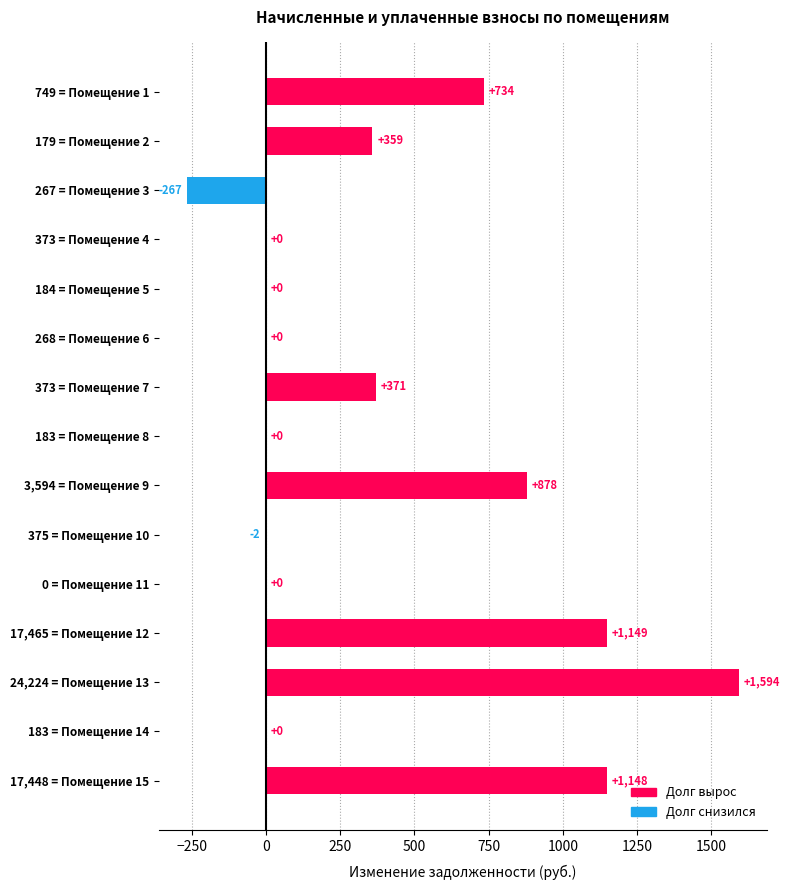

The chart shows a value of 0.0 at 183 = Помещение 14. True or false?

True